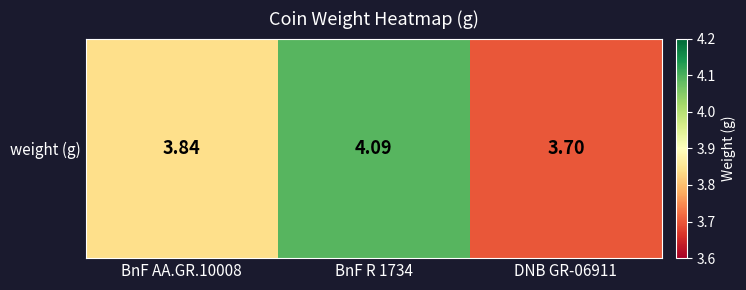

The value at DNB GR-06911 is 5.6. True or false?

False